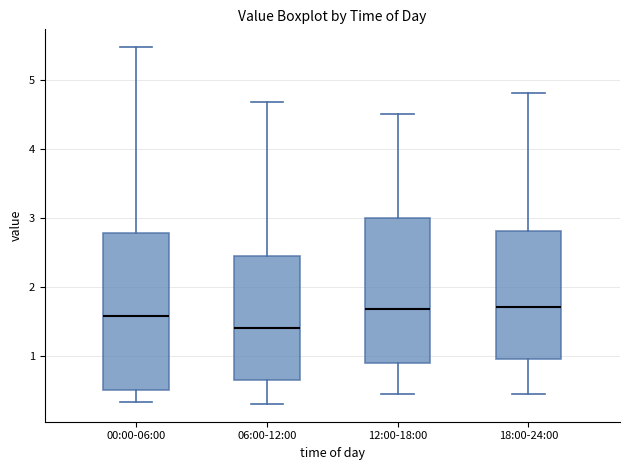

Reading left to right, transcribe this box plot: for each box, give where its median line is, the range the box spans, and where its two whiskers end, as read against the y-axis. The values are not printed on the chart, so give them approximately, as read against the axis.

00:00-06:00: median 1.6, box 0.5 to 2.8, whiskers 0.3 to 5.5
06:00-12:00: median 1.4, box 0.7 to 2.5, whiskers 0.3 to 4.7
12:00-18:00: median 1.7, box 0.9 to 3.0, whiskers 0.5 to 4.5
18:00-24:00: median 1.7, box 1.0 to 2.8, whiskers 0.5 to 4.8